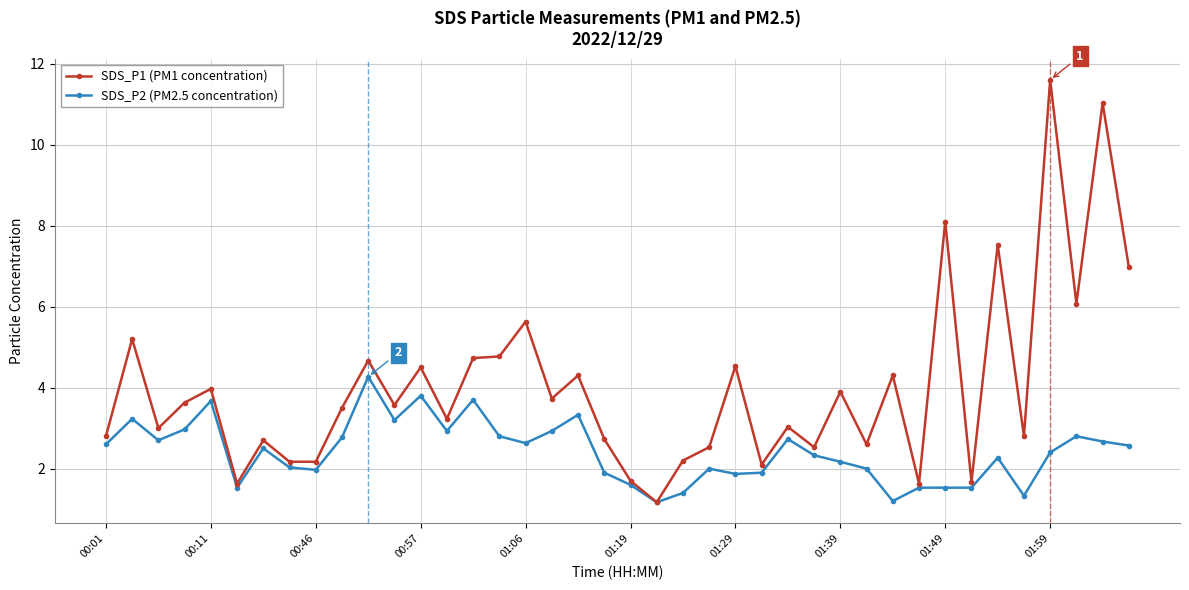

Does the chart display data point markers on the line(s)?

Yes